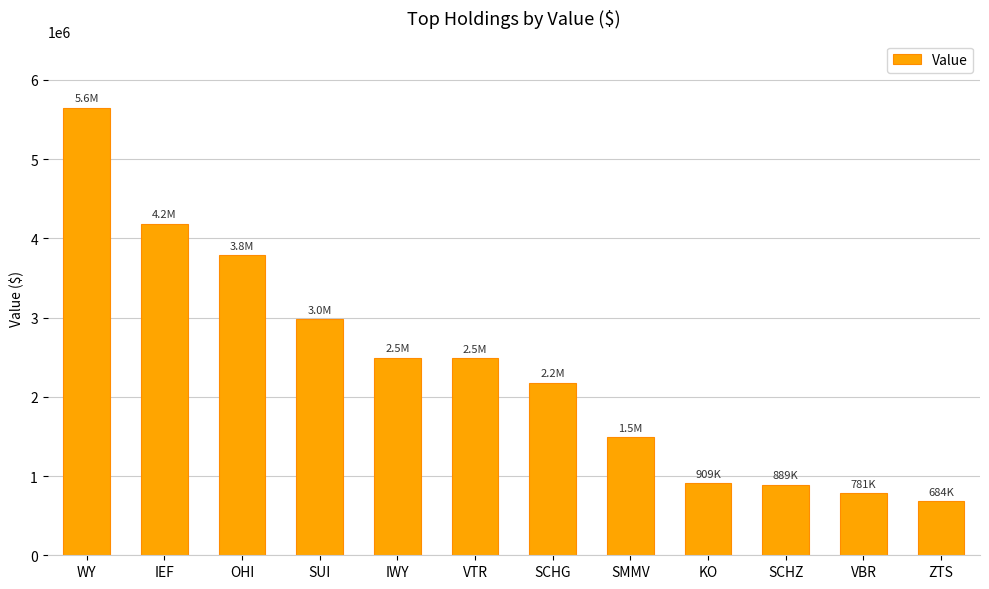

How many categories are shown in the chart?

12